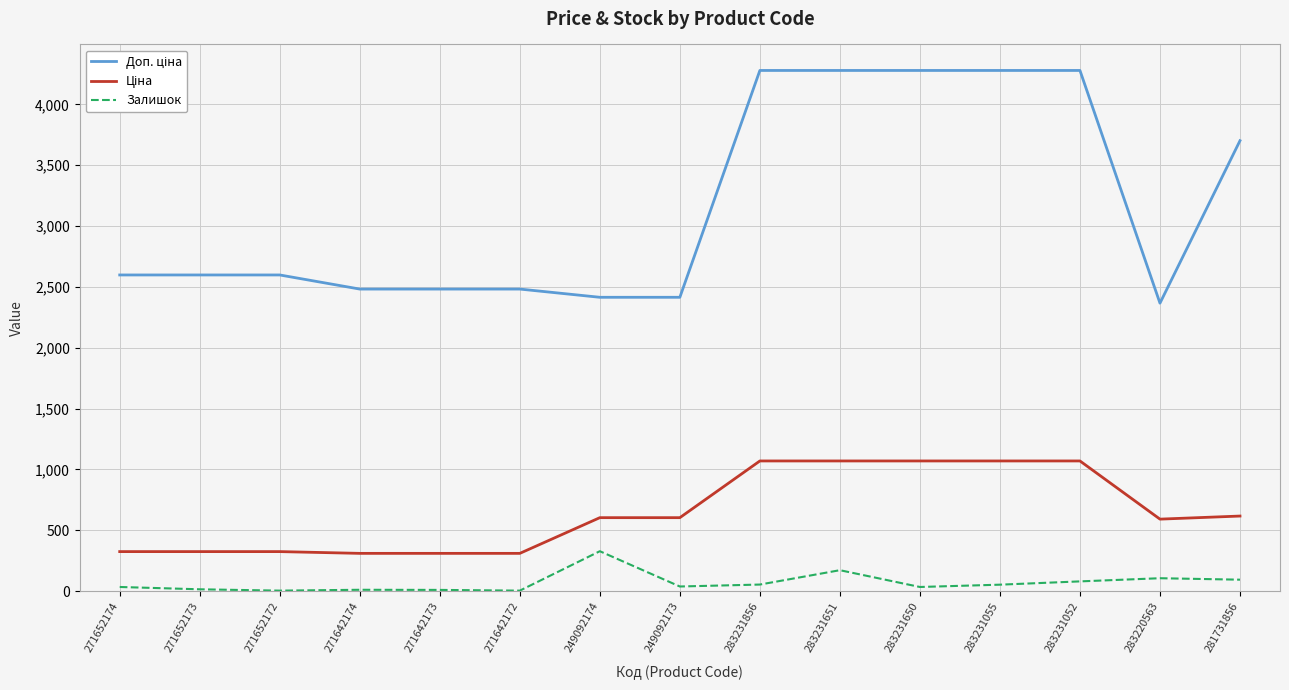

Which series has the largest range (max minus min)?

Доп. ціна